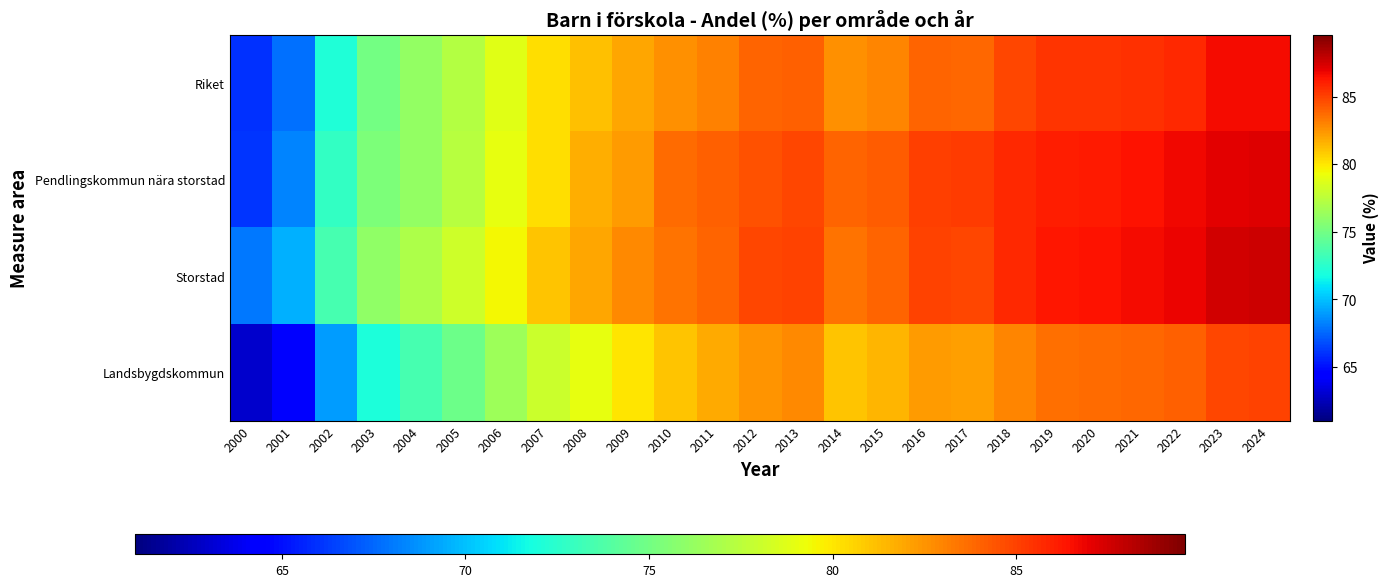

List the series in order of their peak value, lowest first.

Landsbygdskommun, Riket, Pendlingskommun nära storstad, Storstad